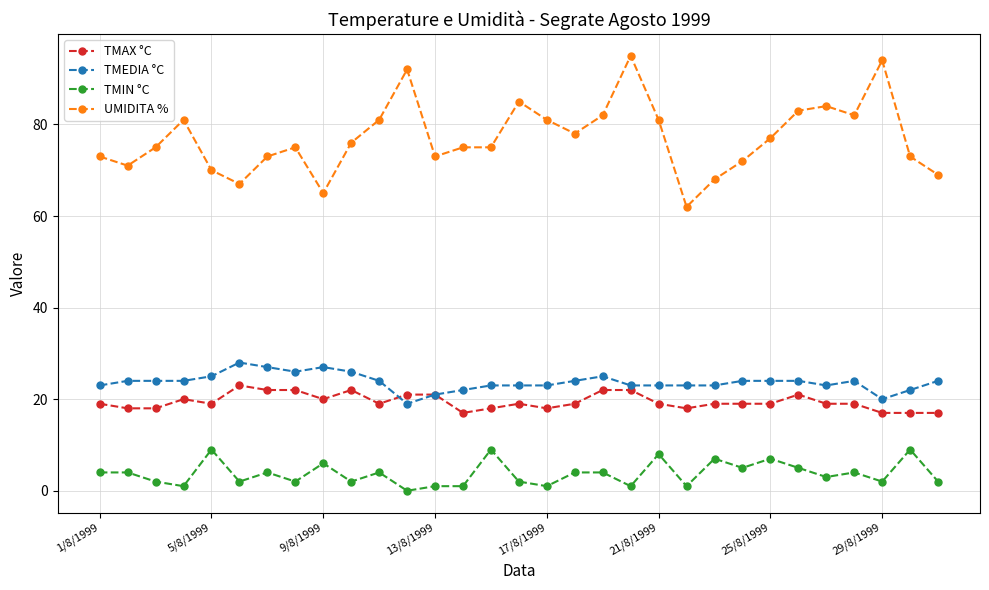

Which series has the largest range (max minus min)?

UMIDITA %